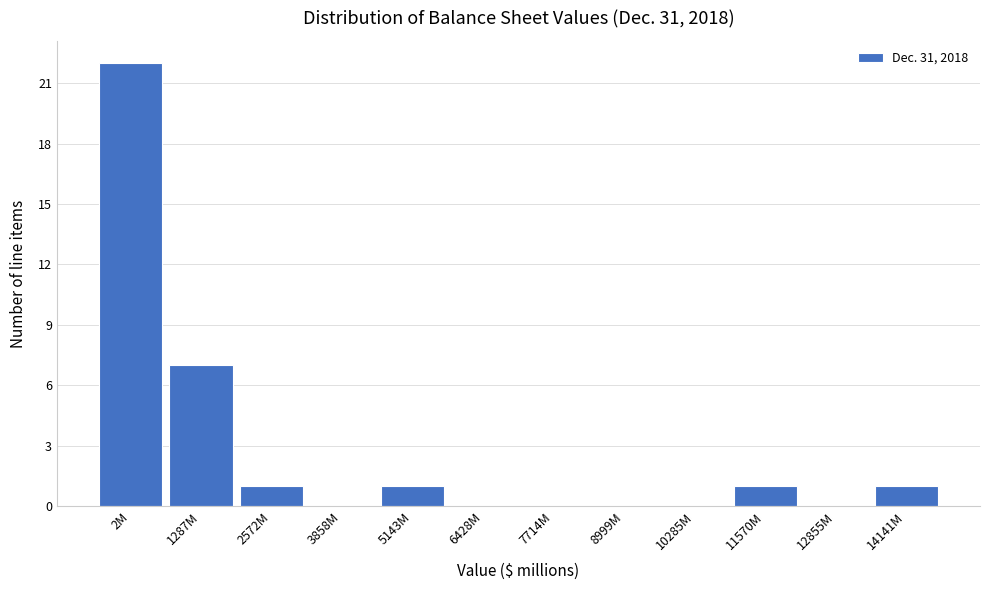

Reading left to right, transcribe all the data shown in this chart.

2M=22	1287M=7	2572M=1	3858M=0	5143M=1	6428M=0	7714M=0	8999M=0	10285M=0	11570M=1	12855M=0	14141M=1